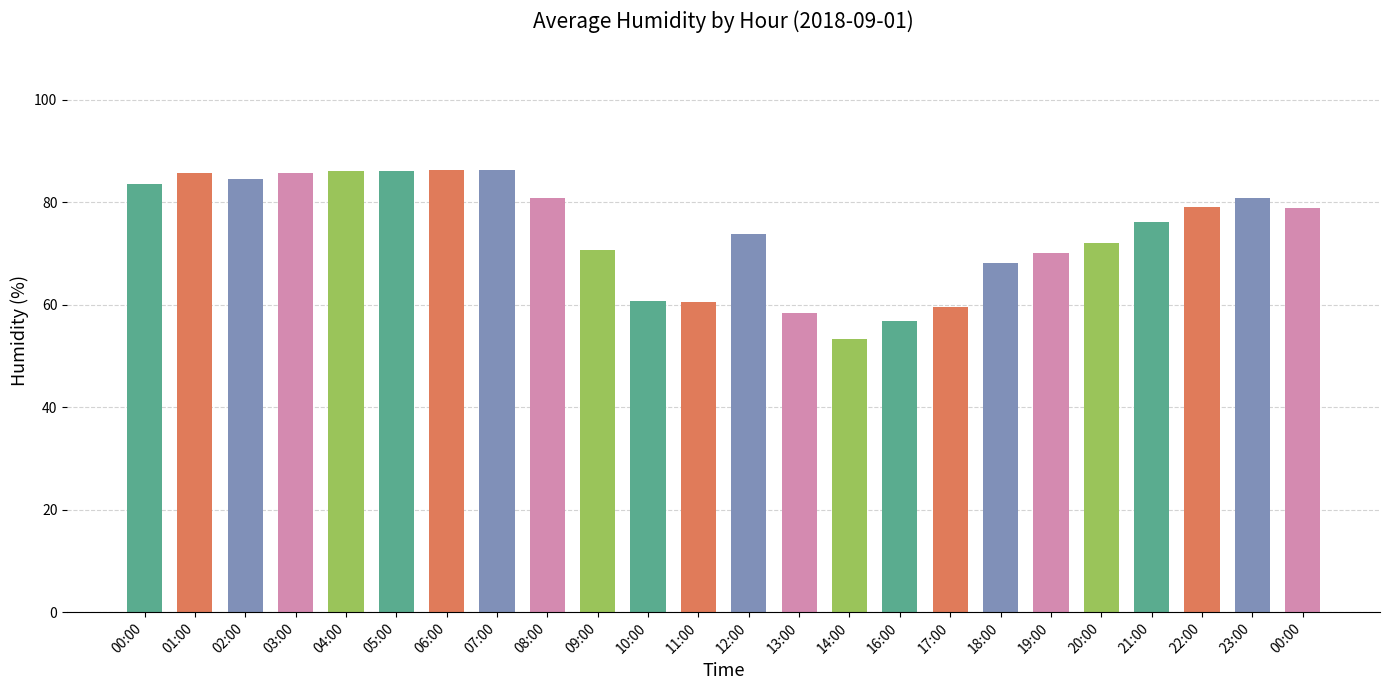

Which has a higher value, 19:00 or 00:00?

00:00